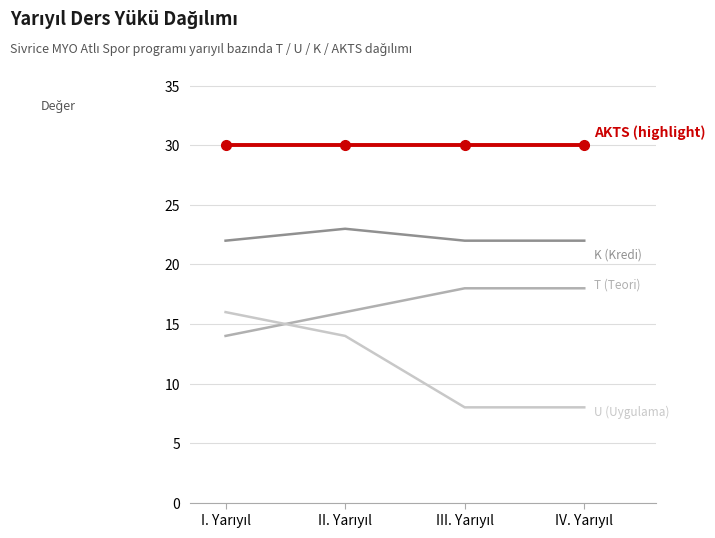

What is the minimum value shown in the chart?

8